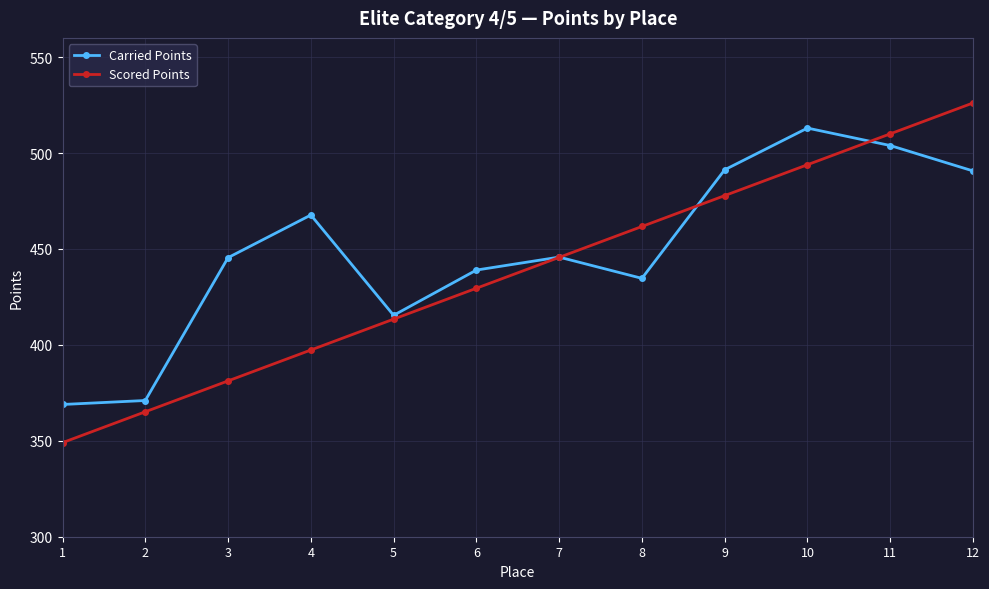

Which category has the lowest value across all series?

1